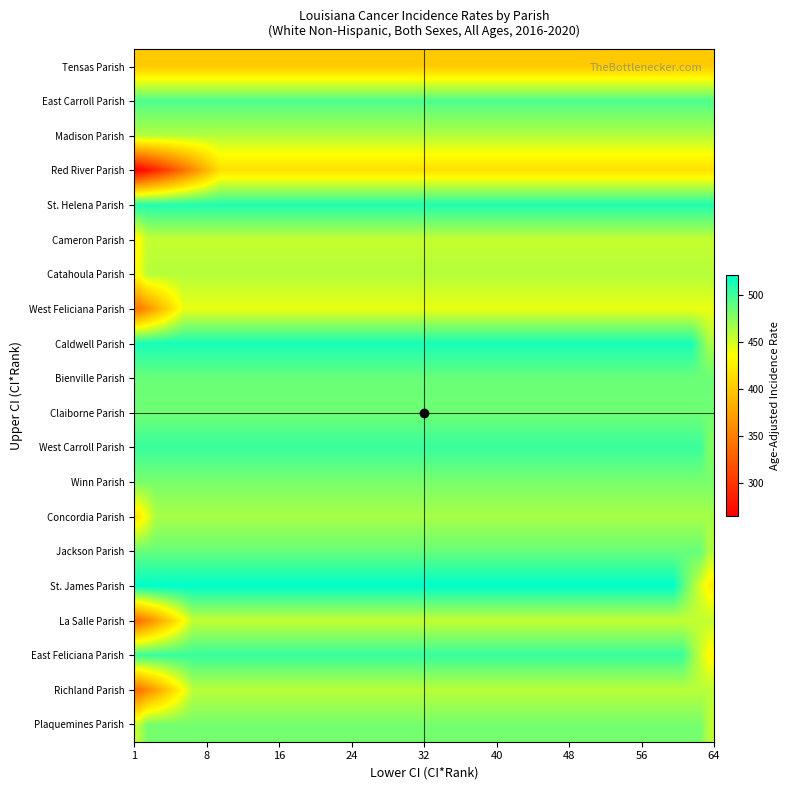

Rank the series by their maximum value, from lowest to highest.

Tensas Parish, Red River Parish, West Feliciana Parish, Cameron Parish, La Salle Parish, Richland Parish, Catahoula Parish, Madison Parish, Concordia Parish, Winn Parish, Plaquemines Parish, Claiborne Parish, Bienville Parish, Jackson Parish, East Carroll Parish, West Carroll Parish, East Feliciana Parish, St. Helena Parish, Caldwell Parish, St. James Parish